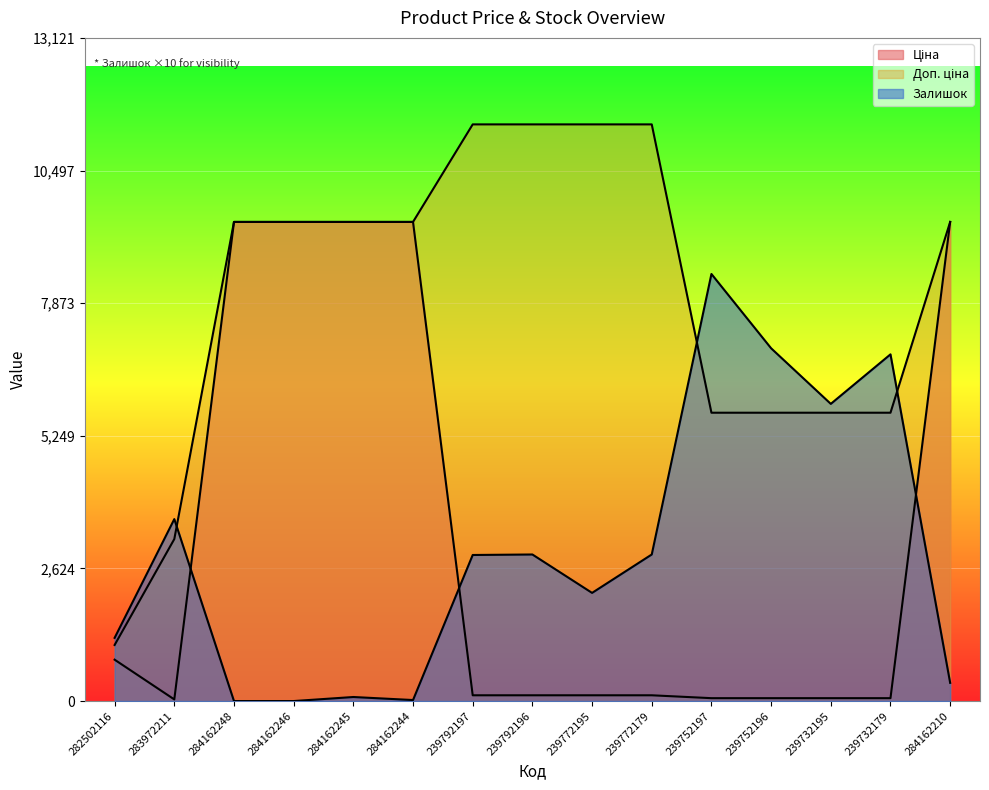

What is the approximate value of Залишок at 284162210?

360.0